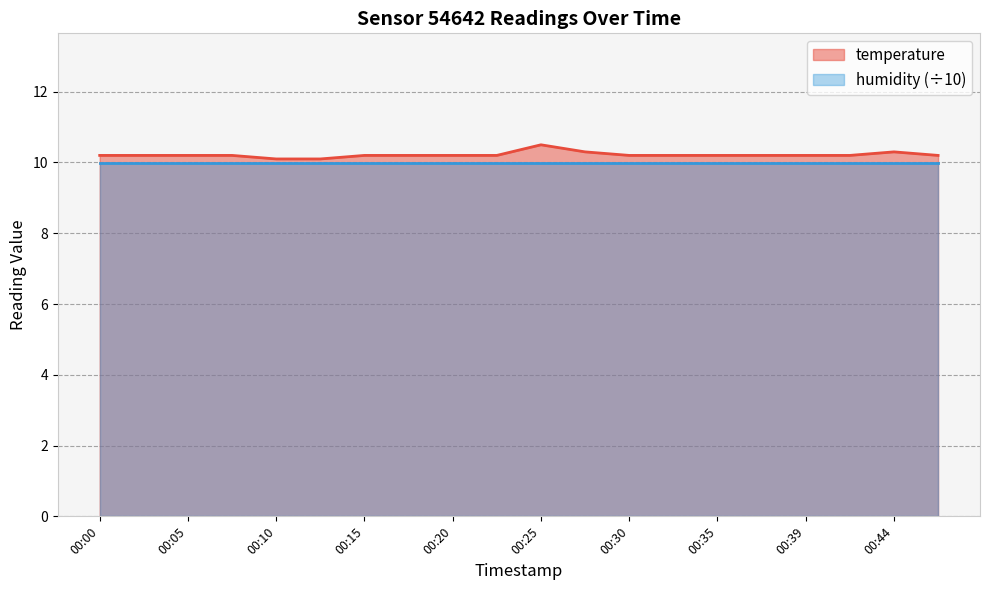

Does the chart have visible grid lines?

Yes